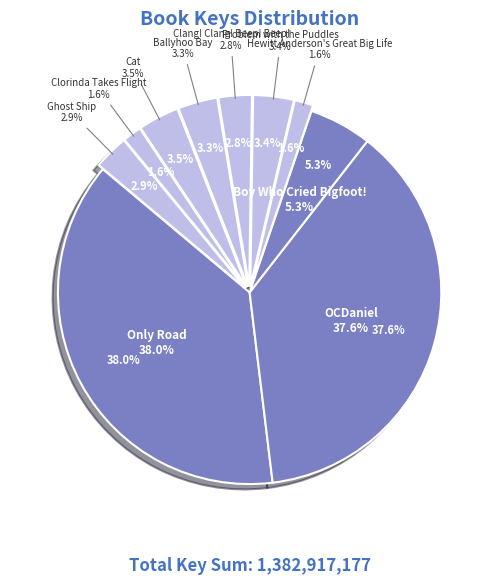

What is the ratio of the value at OCDaniel to the value at Ghost Ship?

12.8